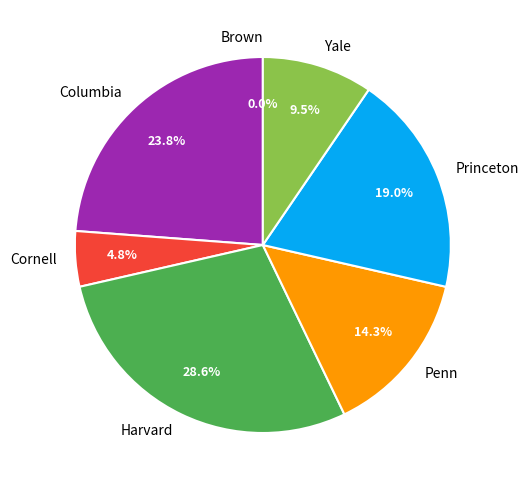

Is there any slice that represents more than half of the pie?

No